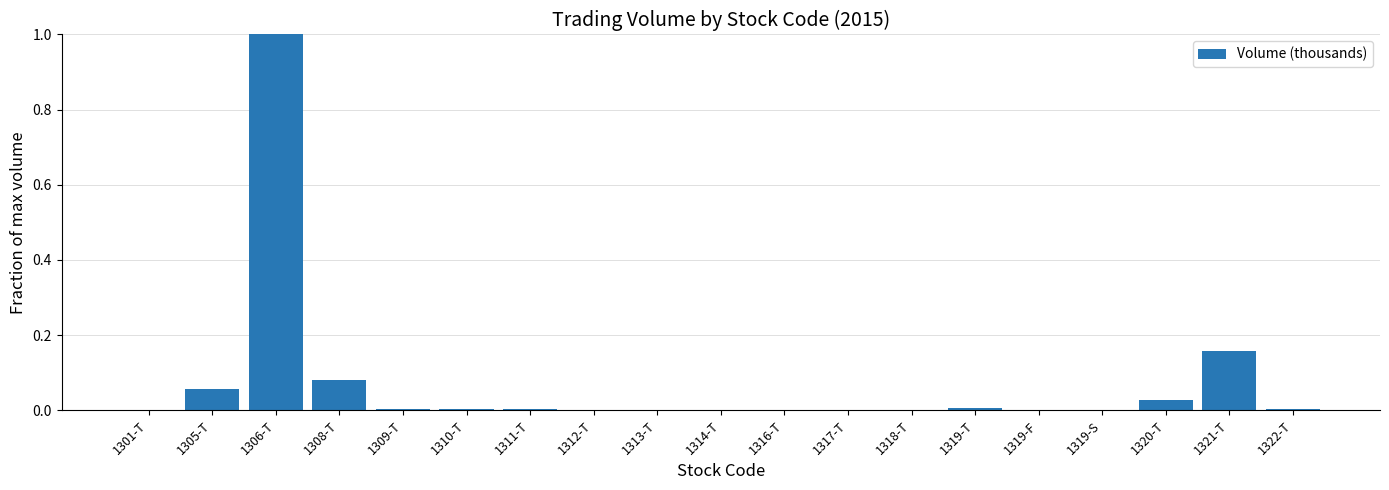

The chart shows a value of 0.0 at 1309-T. True or false?

True